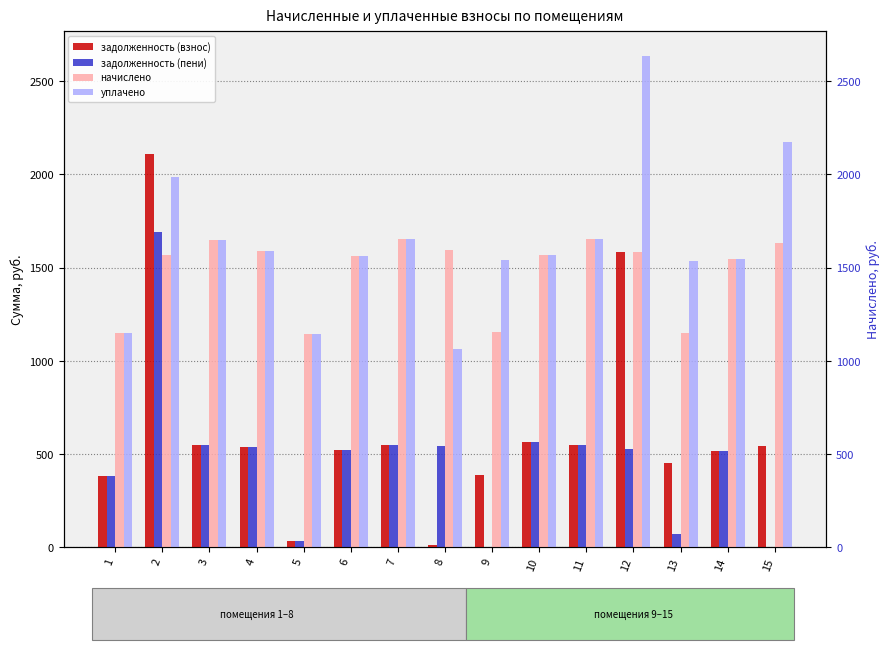

At which label is начислено closest to 1397?

14